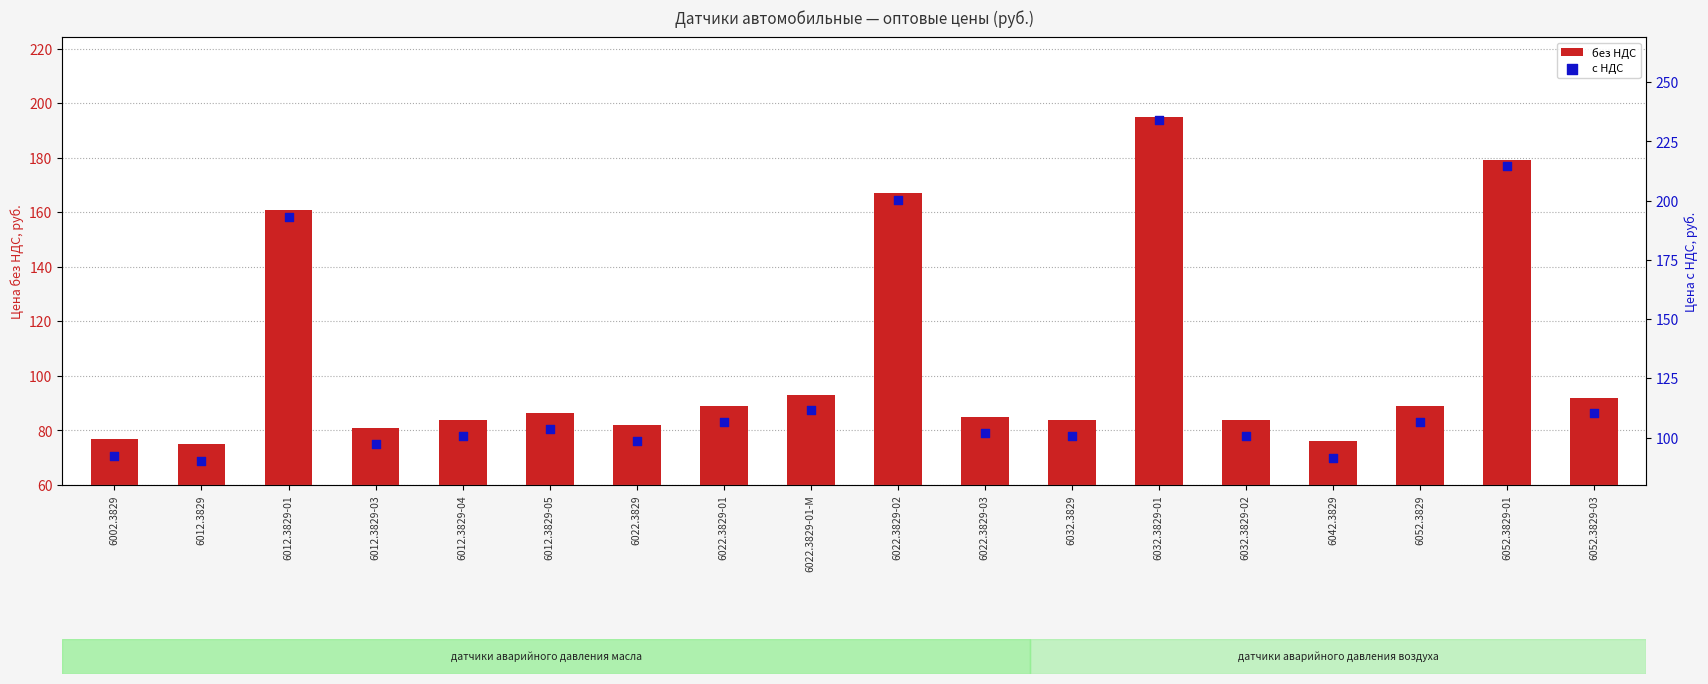

Which series has the widest spread of Y values?

с НДС